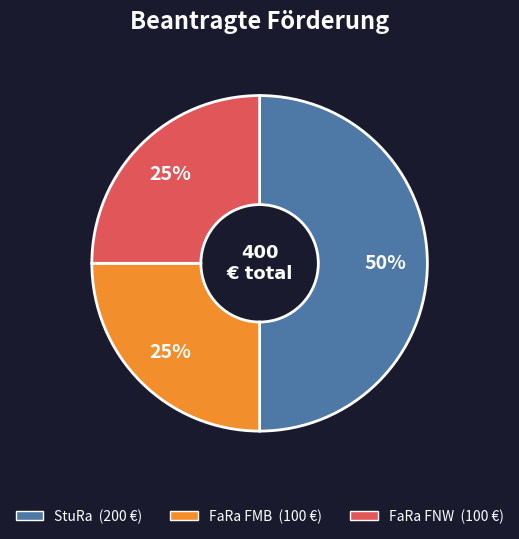

Which slice is the largest?

StuRa